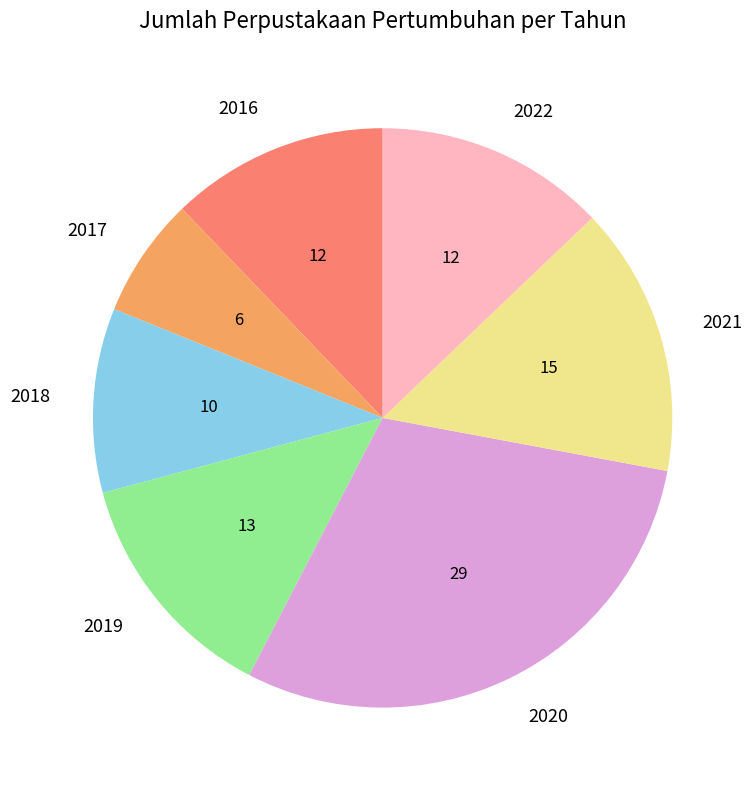

Which category has the biggest portion of the pie?

2020